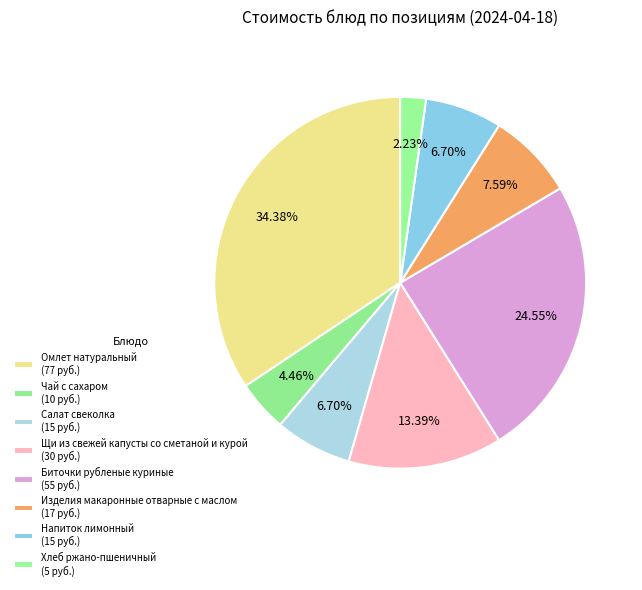

Count the number of slices in the pie.

8